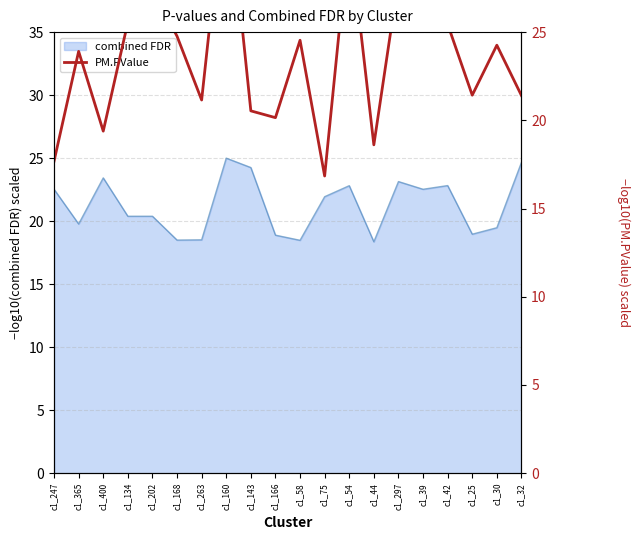

At which label does combined FDR first exceed 21?

c1_247